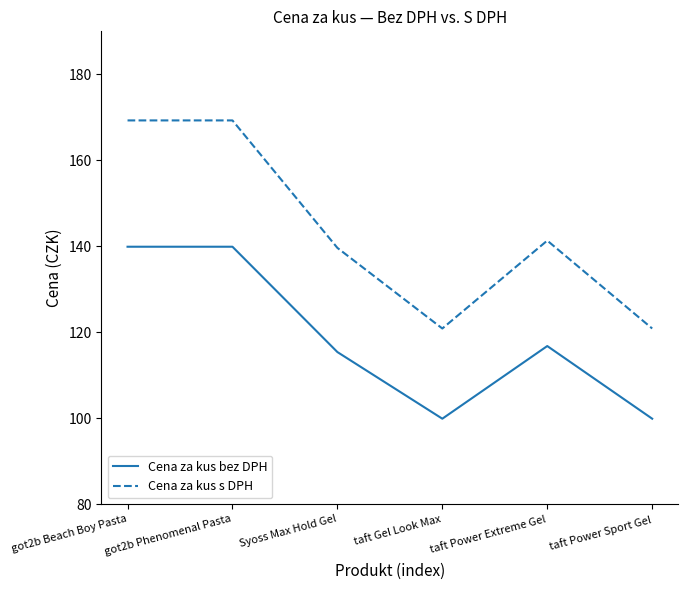

True or false: Cena za kus bez DPH and Cena za kus s DPH intersect in this chart.

False